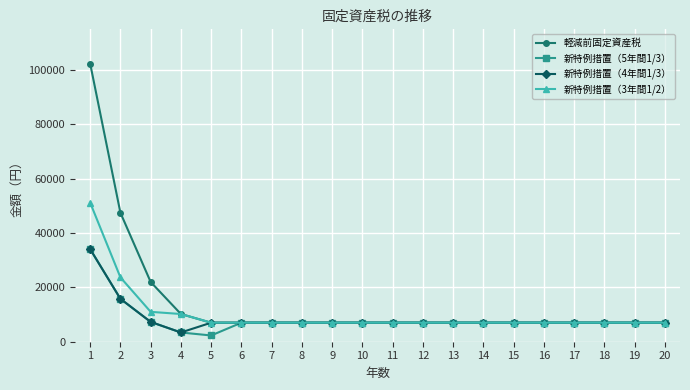

What is the value of the 新特例措置（3年間1/2） point at the 13th from the left?

7000